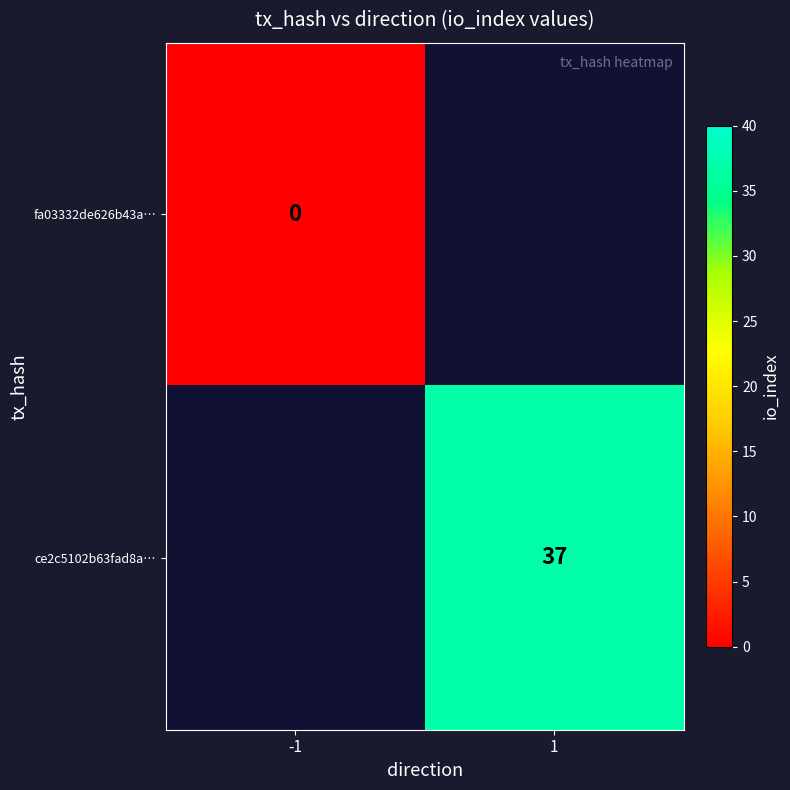

True or false: ce2c5102b63fad8a… has a value of 37 at 1.

True